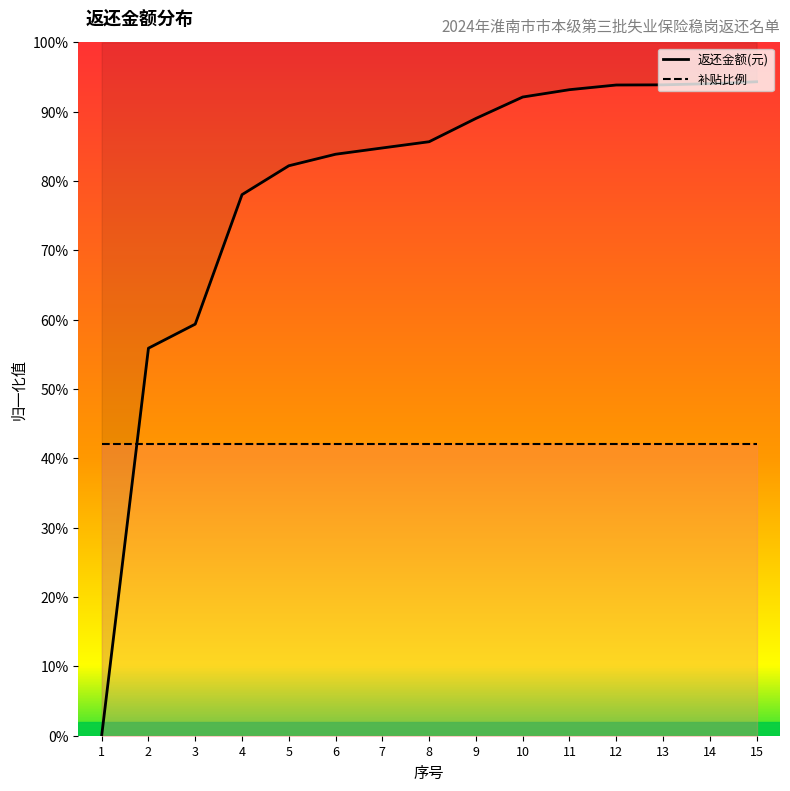

Is the value of 补贴比例 at 12 greater than the value of 返还金额(元) at 3?

No